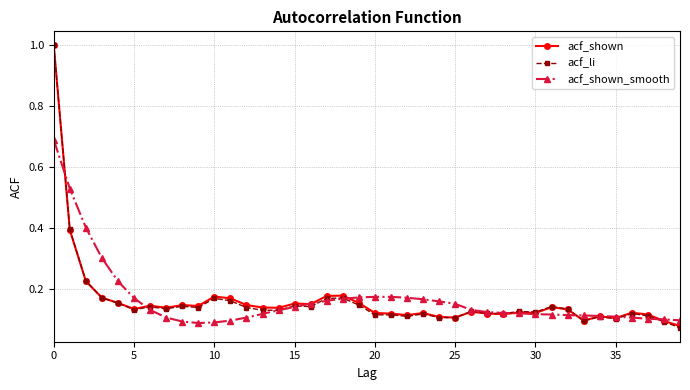

What is the greatest value displayed?

1.0